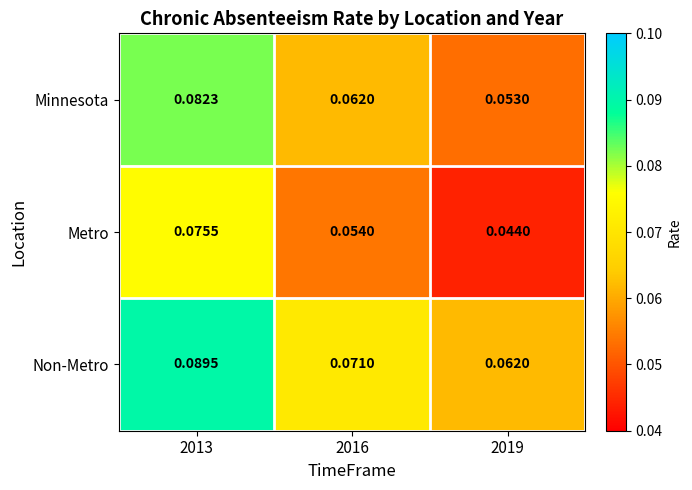

At which category is the sum across all series the highest?

2013